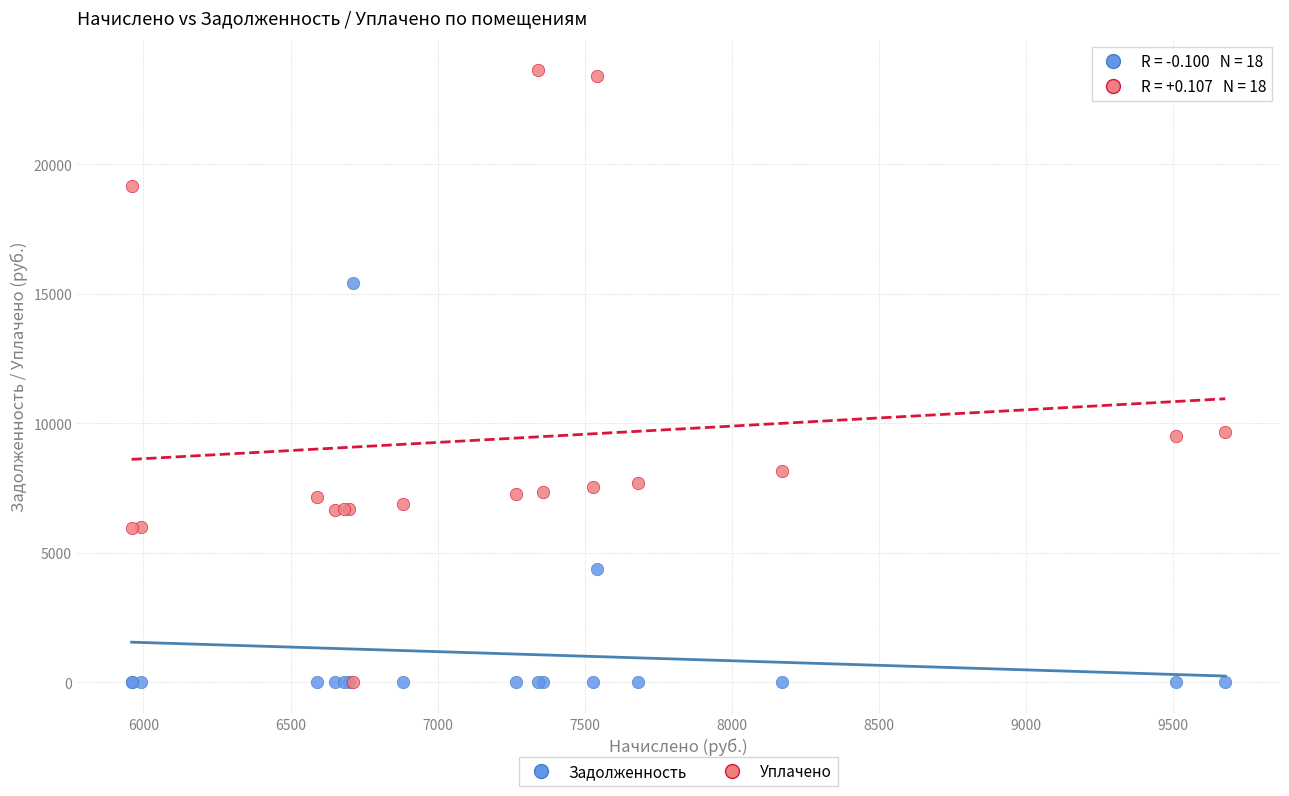

What are all the series names shown in the legend?

Задолженность, Уплачено